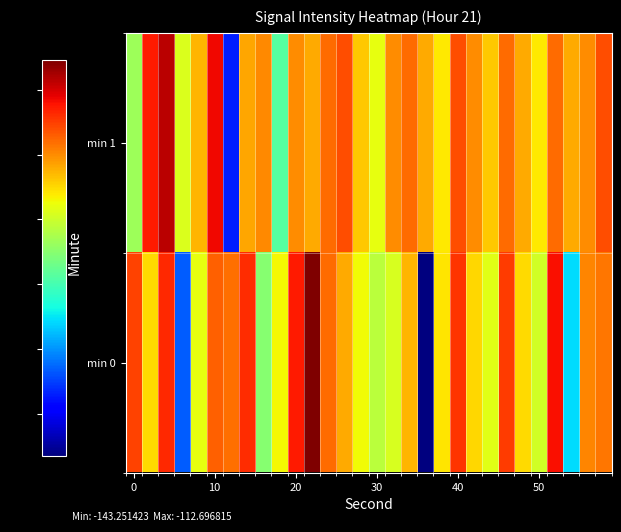

Count the number of categories in the chart.

30